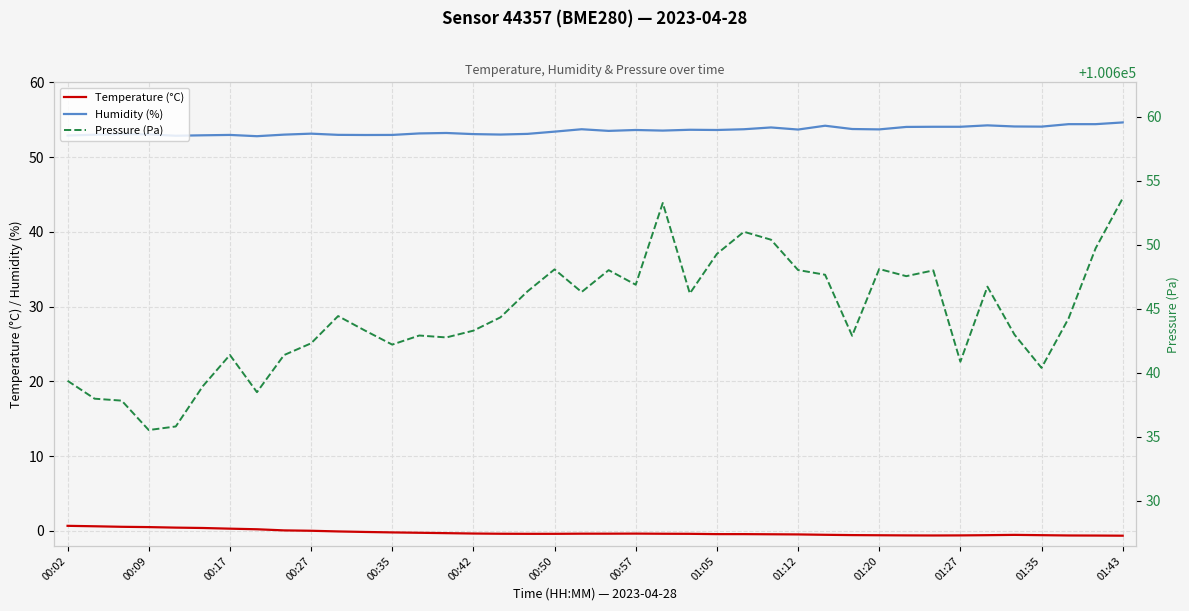

True or false: Humidity (%) has a value of 54.6 at 01:43.

True